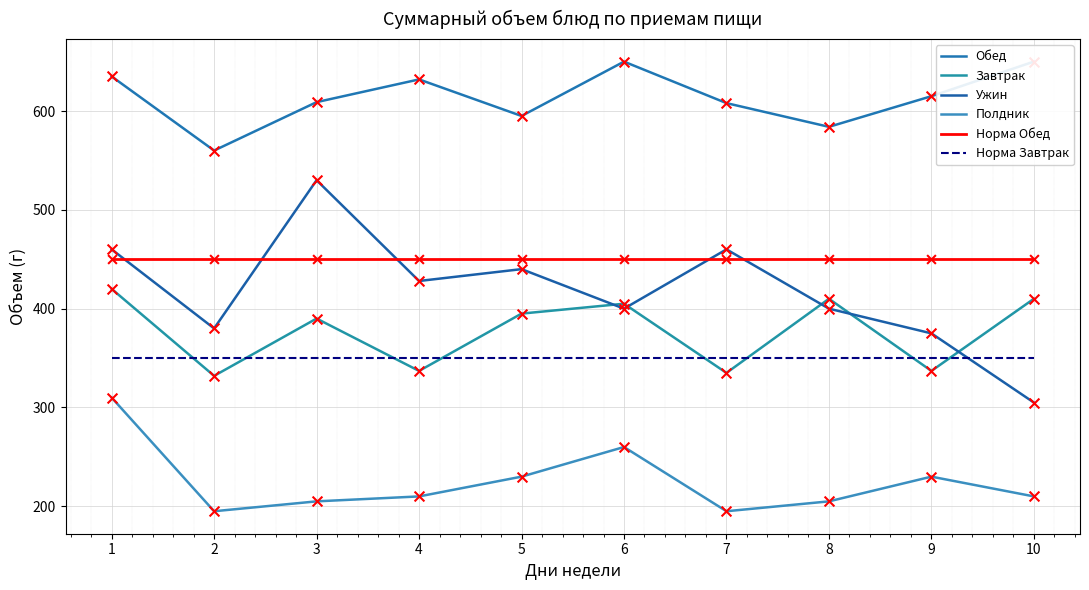

Which series has the largest Y range (max minus min)?

Ужин